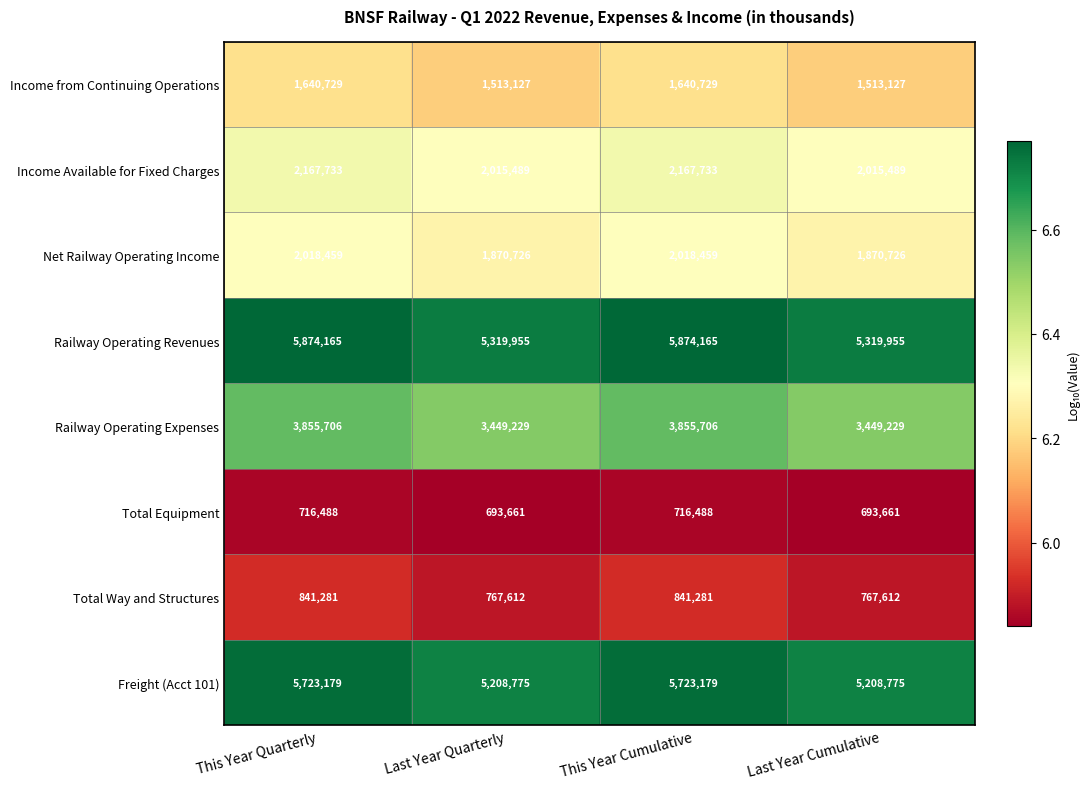

Is it true that Railway Operating Revenues equals 5319955 at Last Year Quarterly?

True